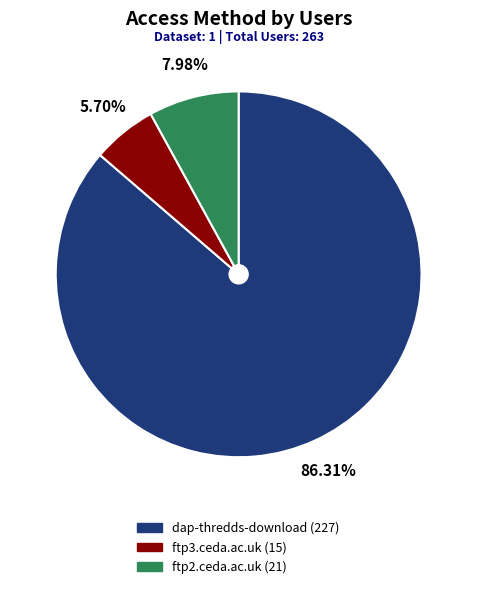

What is the ratio of the value at ftp3.ceda.ac.uk to the value at ftp2.ceda.ac.uk?

0.7